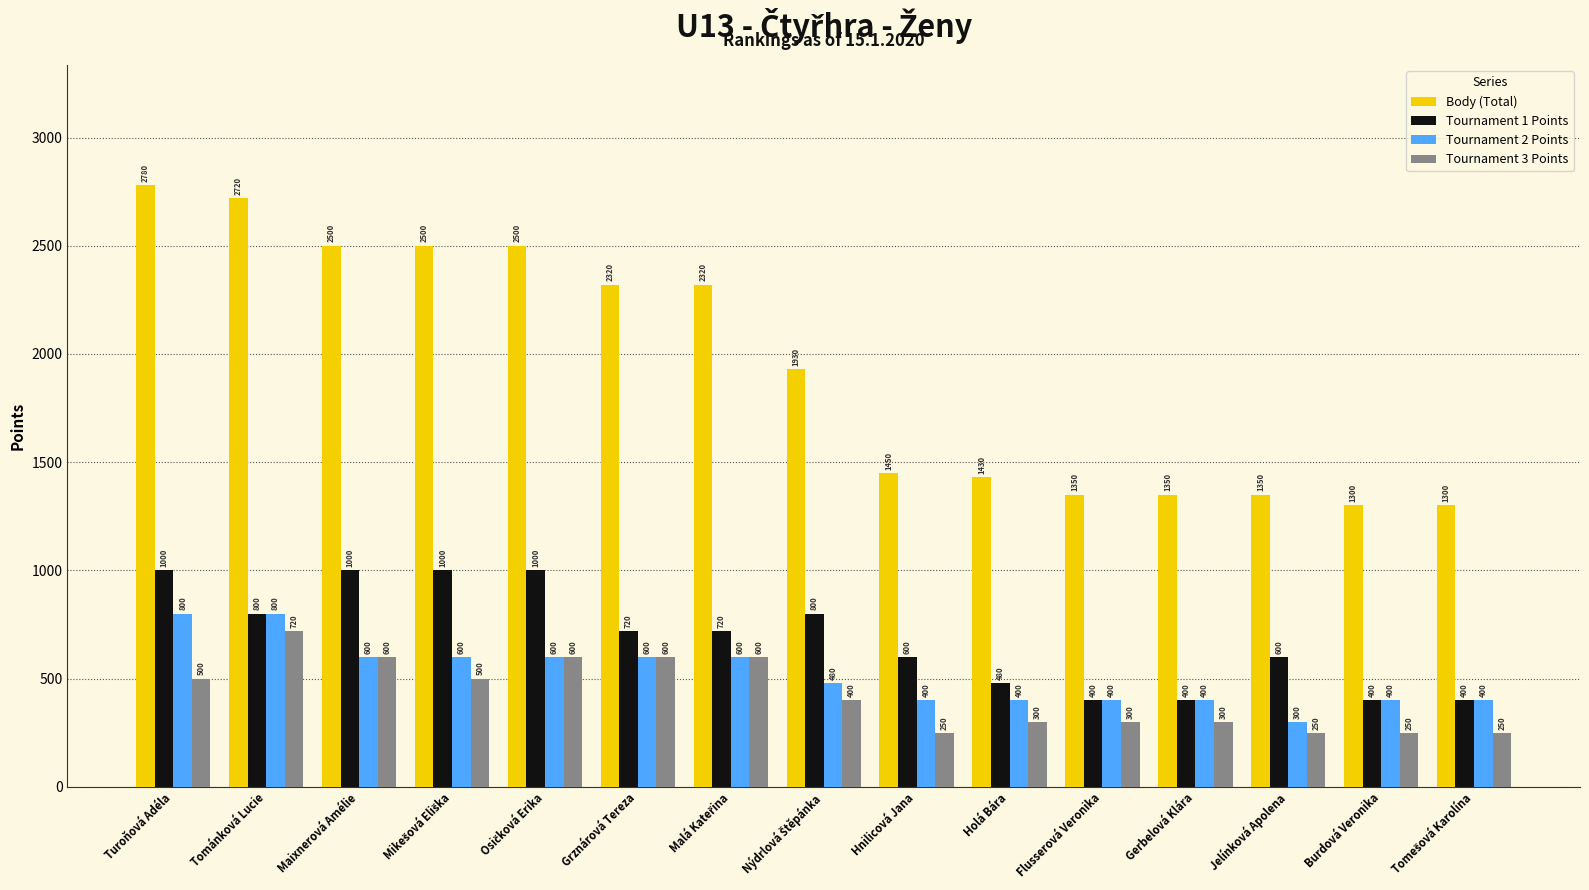

List the series in order of their peak value, lowest first.

Tournament 3 Points, Tournament 2 Points, Tournament 1 Points, Body (Total)